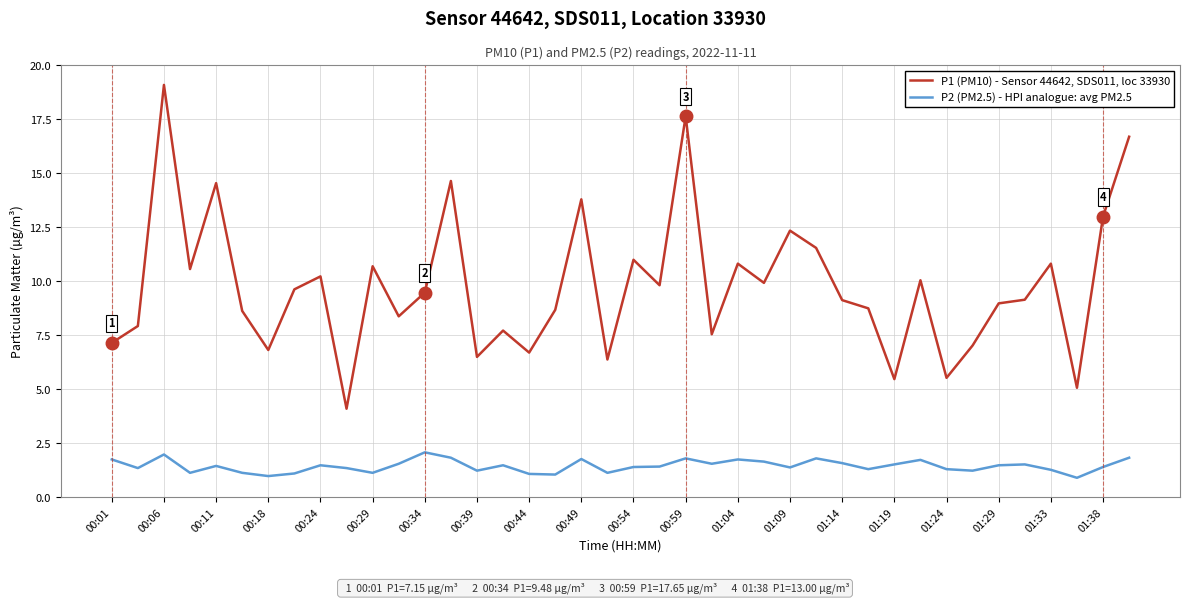

Rank the series by their maximum value, from lowest to highest.

P2 (PM2.5) - HPI analogue: avg PM2.5, P1 (PM10) - Sensor 44642, SDS011, loc 33930